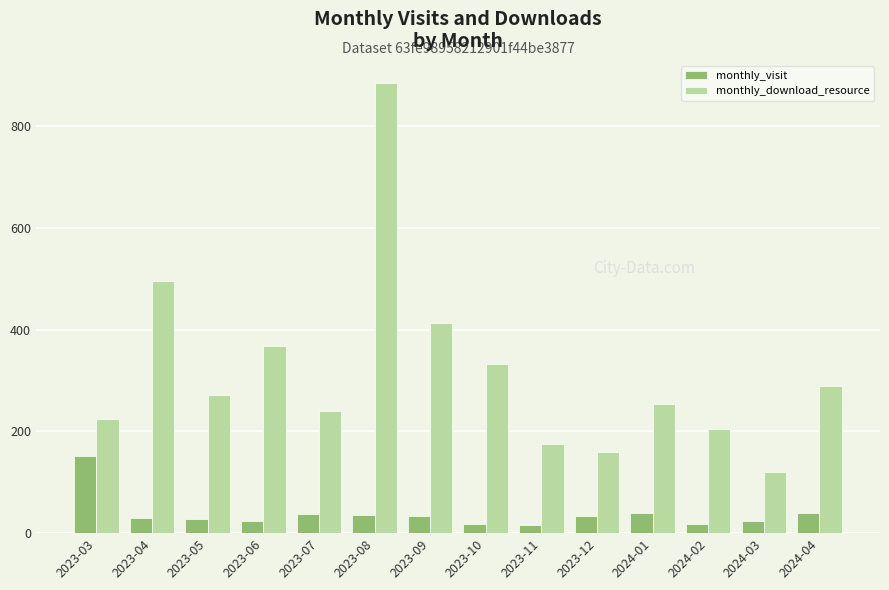

Which series changed the most between 2023-03 and 2024-01?

monthly_visit